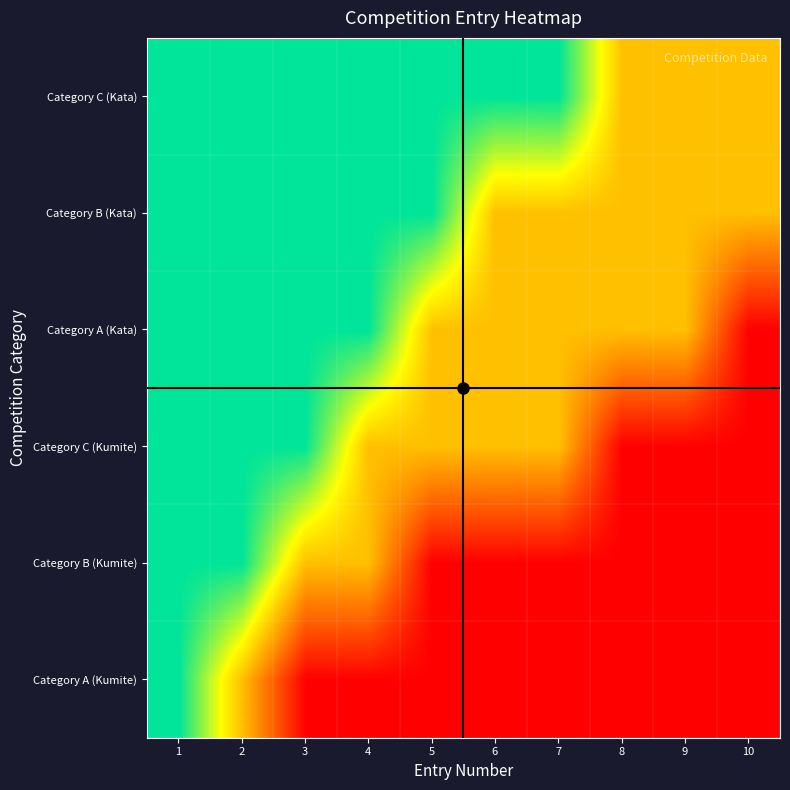

Reading left to right, what are all the values shown in this chart?

Category A (Kumite): 1=2	2=1	3=0	4=0	5=0	6=0	7=0	8=0	9=0	10=0
Category B (Kumite): 1=2	2=2	3=1	4=1	5=0	6=0	7=0	8=0	9=0	10=0
Category C (Kumite): 1=2	2=2	3=2	4=1	5=1	6=1	7=1	8=0	9=0	10=0
Category A (Kata): 1=2	2=2	3=2	4=2	5=1	6=1	7=1	8=1	9=1	10=0
Category B (Kata): 1=2	2=2	3=2	4=2	5=2	6=1	7=1	8=1	9=1	10=1
Category C (Kata): 1=2	2=2	3=2	4=2	5=2	6=2	7=2	8=1	9=1	10=1